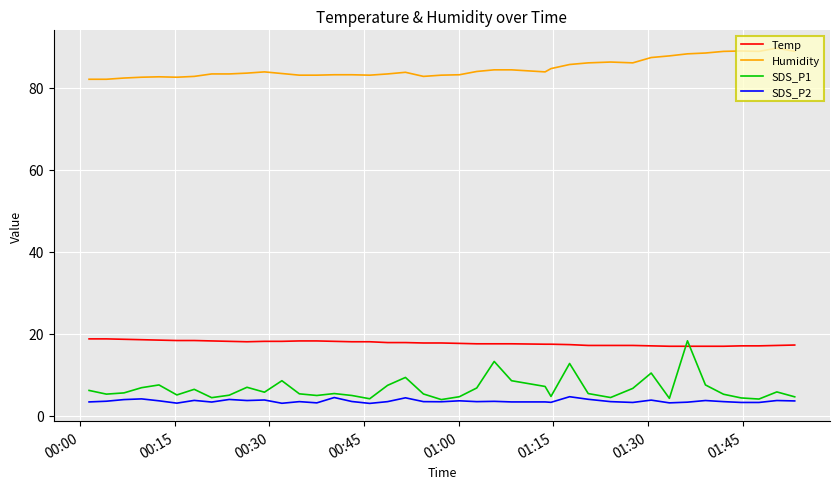

True or false: Humidity and SDS_P2 cross at least once.

False